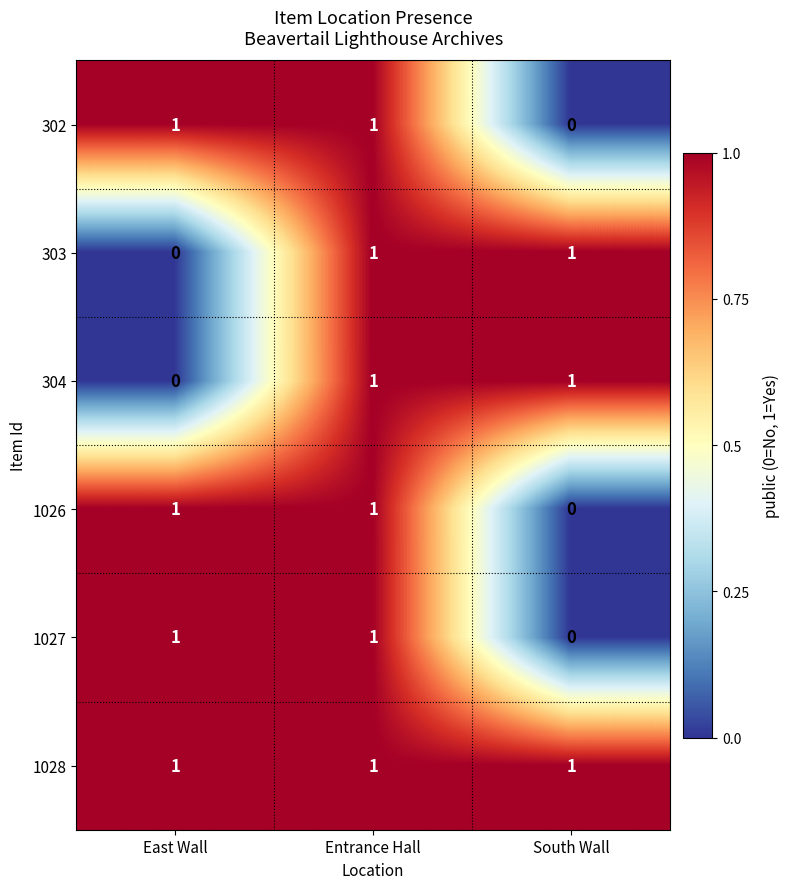

Reading right to left, transcribe all the data shown in this chart.

302: 0	1	1
303: 1	1	0
304: 1	1	0
1026: 0	1	1
1027: 0	1	1
1028: 1	1	1